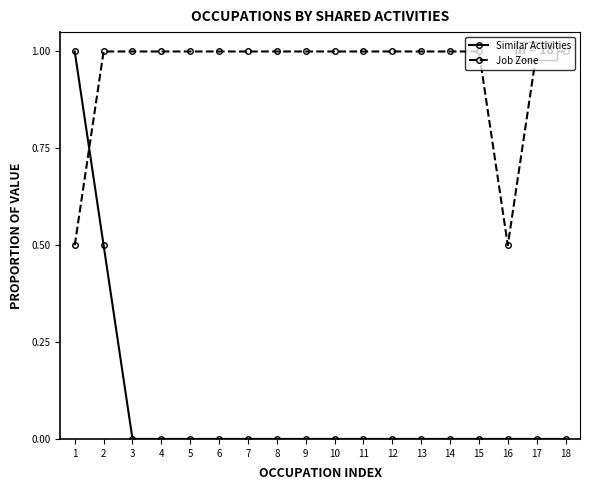

How many lines are shown in the chart?

2